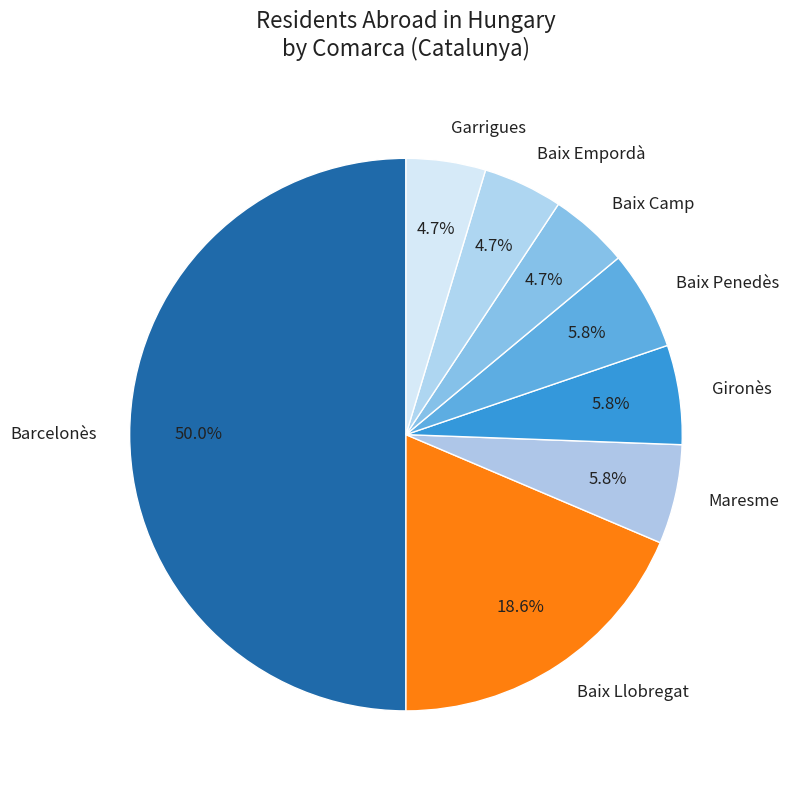

To the nearest percent, what percentage of the pie is Gironès?

6%